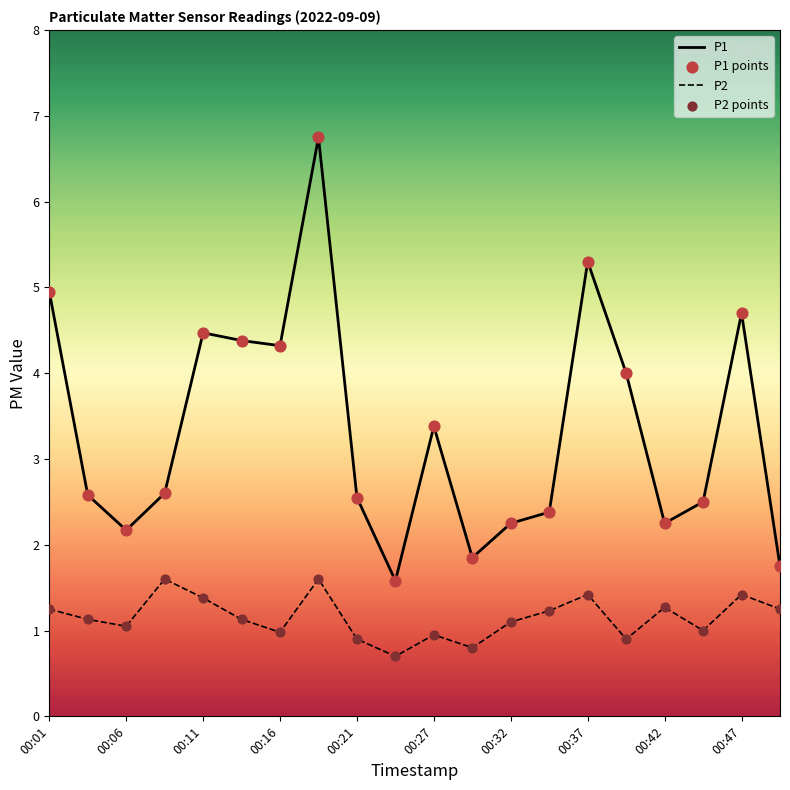

Which series has the largest total across all categories?

P1